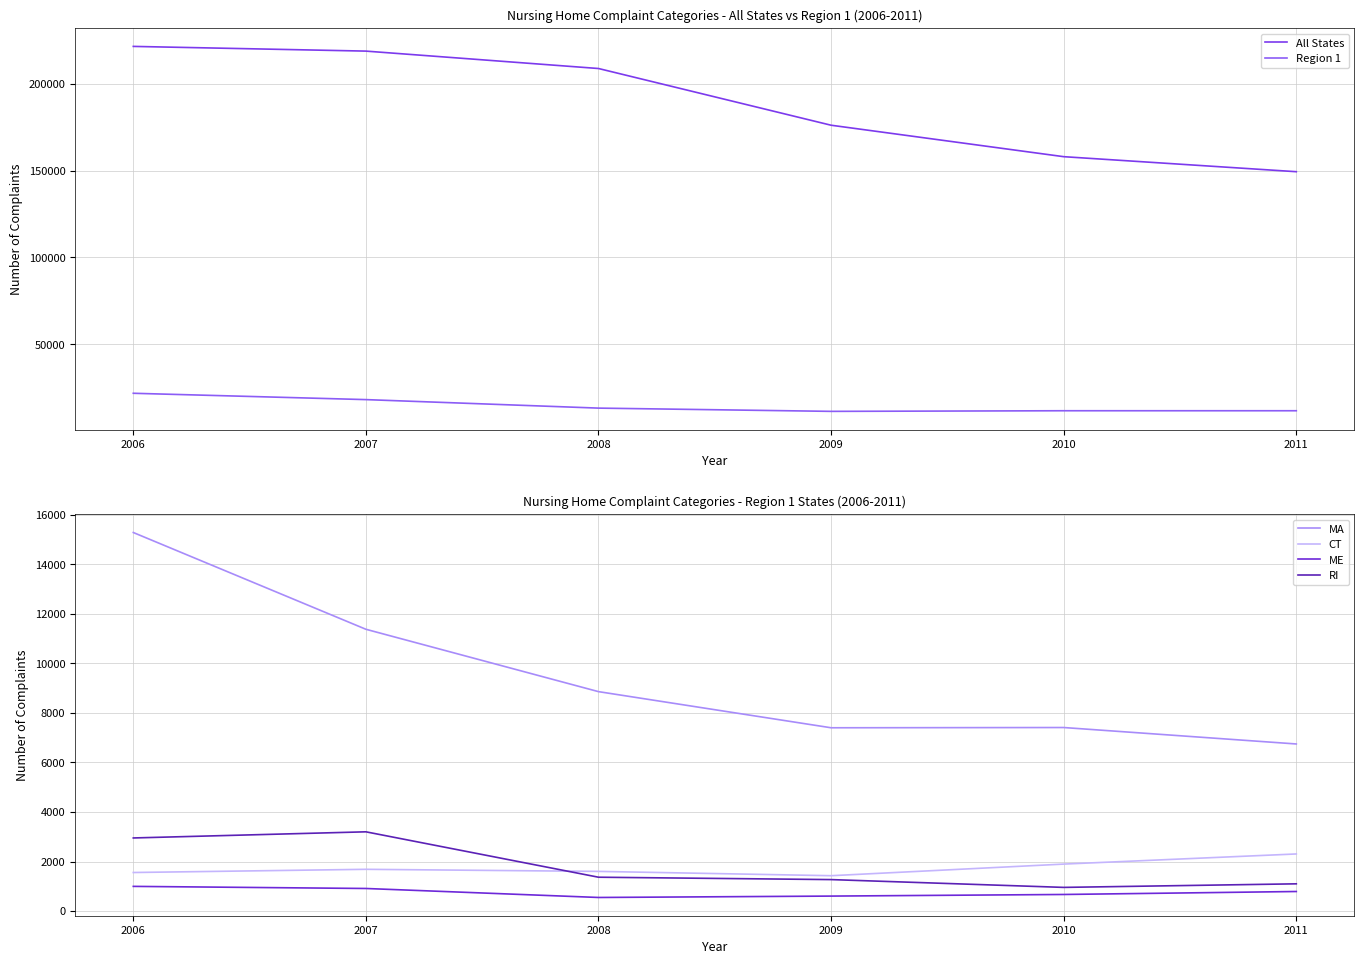

In MA, how many points are lower than both neighbors (excluding endpoints)?

1